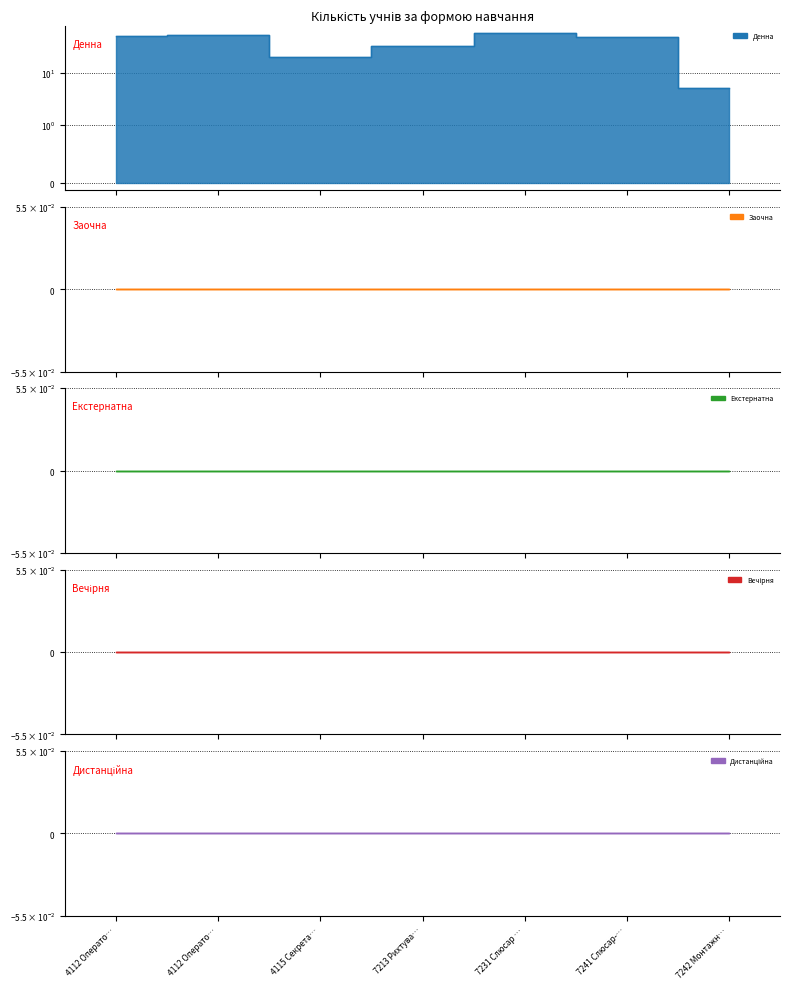

True or false: Денна and Вечірня intersect in this chart.

False